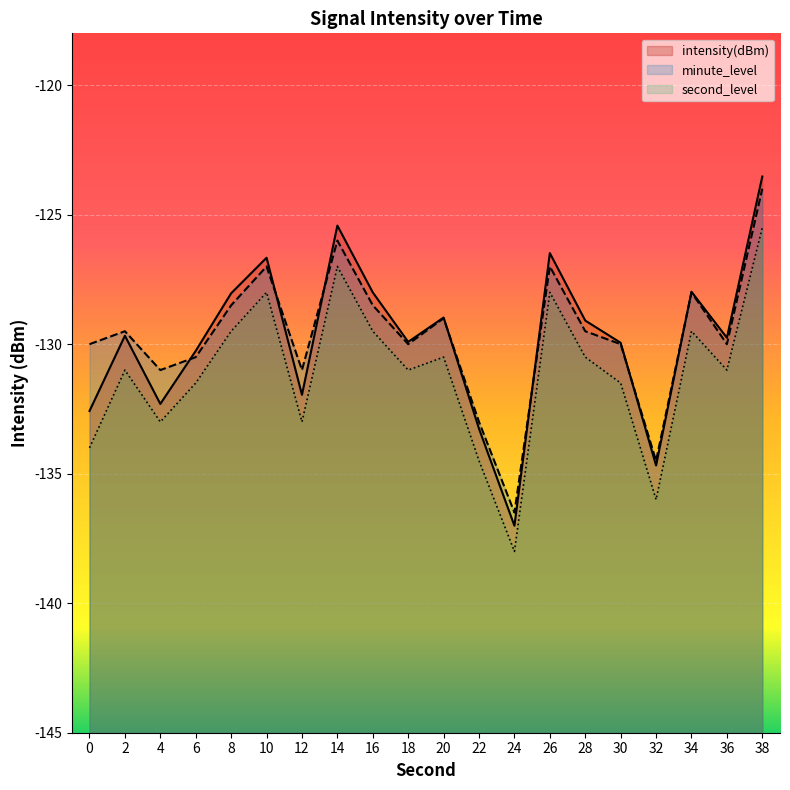

True or false: second_scaled and minute_scaled intersect in this chart.

False